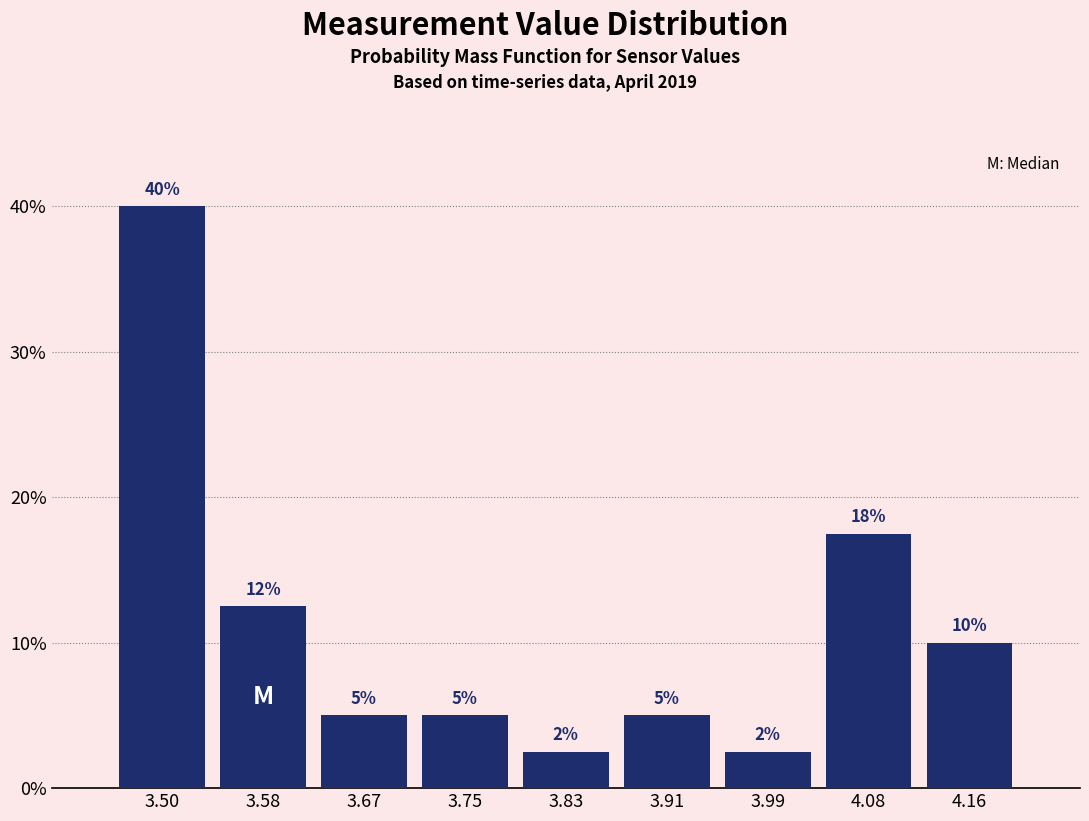

Which range on the x-axis has the tallest bar?

3.46 to 3.54